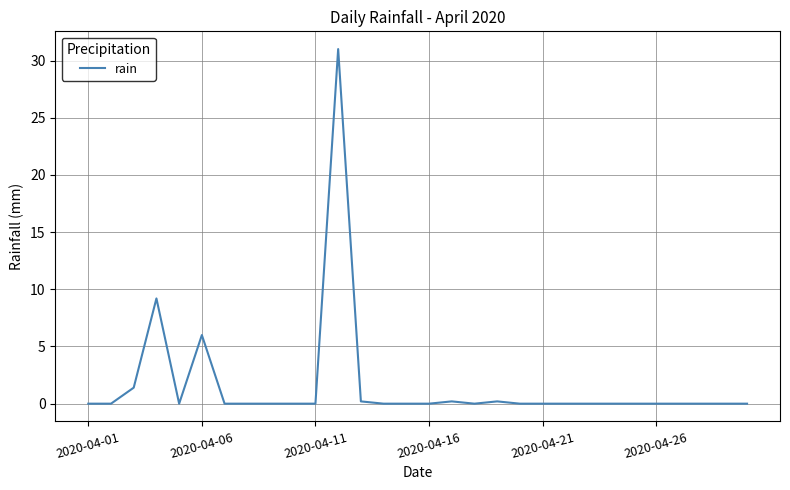

What is the average value?

1.6